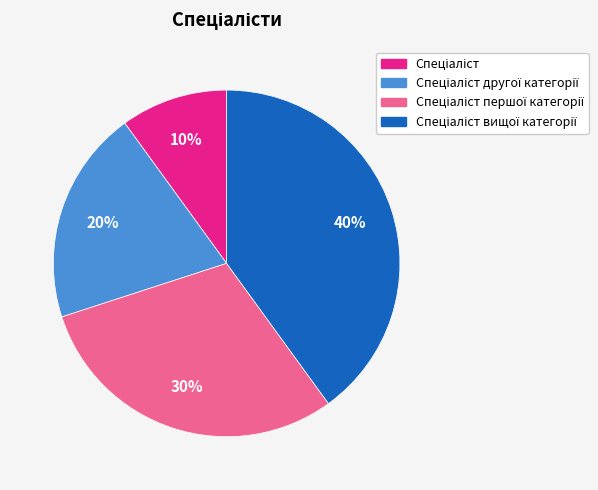

To the nearest percent, what is the average slice percentage?

25%